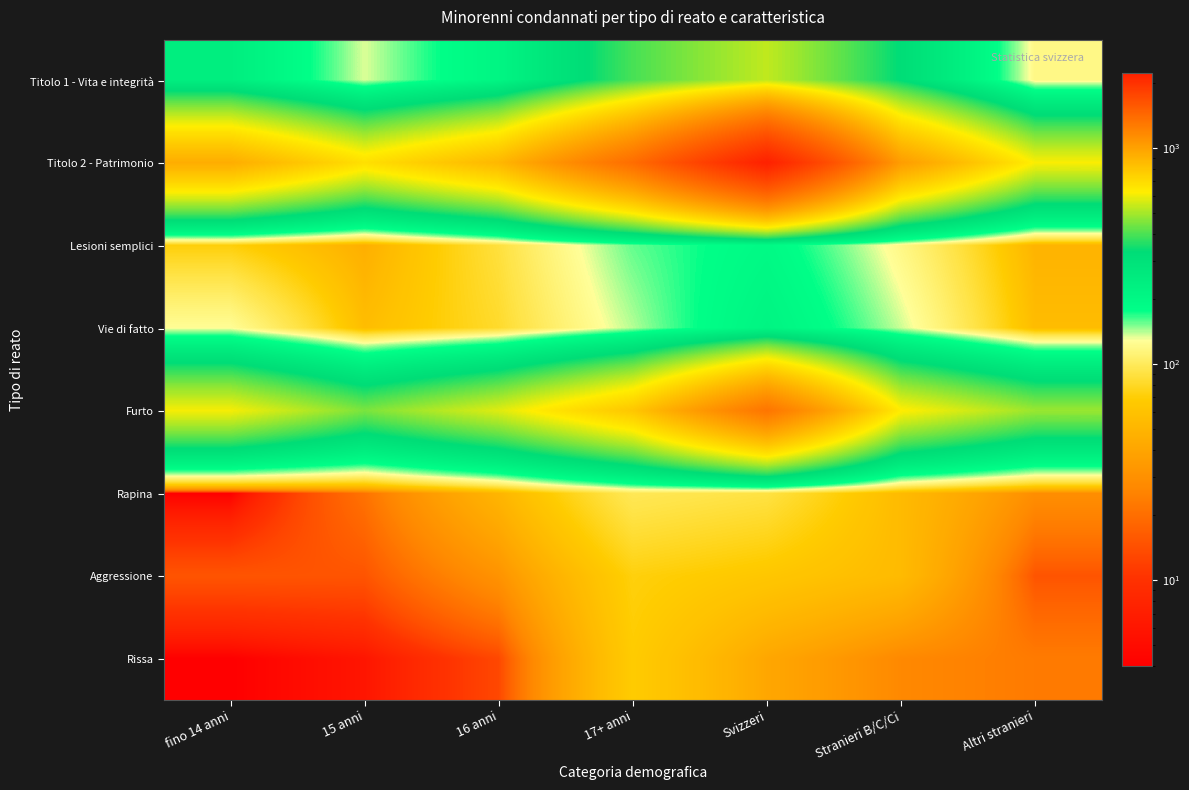

Which has a higher value, Svizzeri or Altri stranieri?

Svizzeri